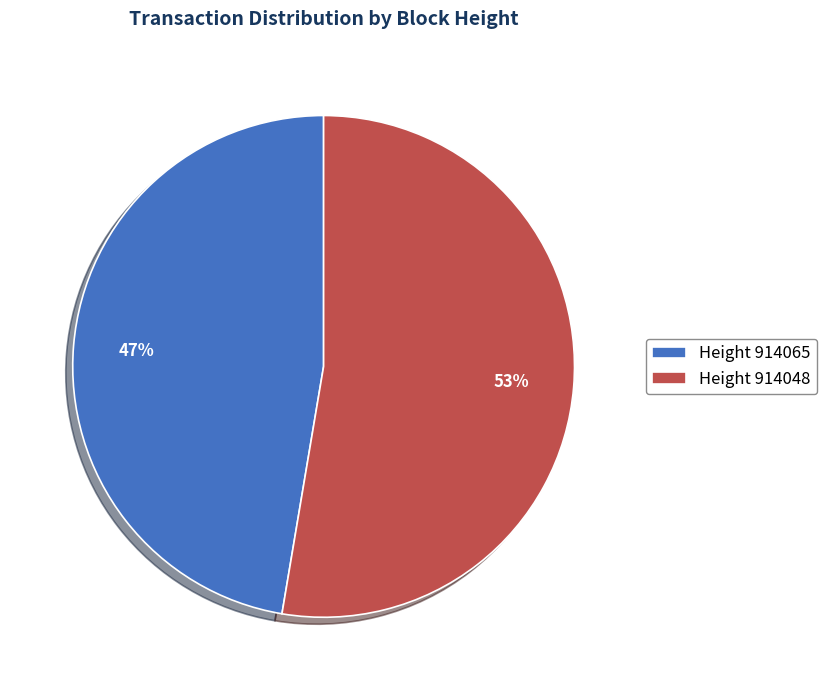

Rank the categories by value from lowest to highest.

Height 914065, Height 914048